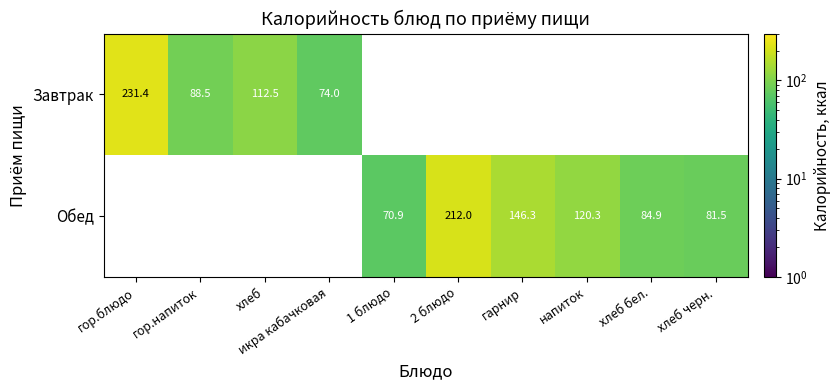

The value of Обед at хлеб бел. is 84.9. True or false?

True